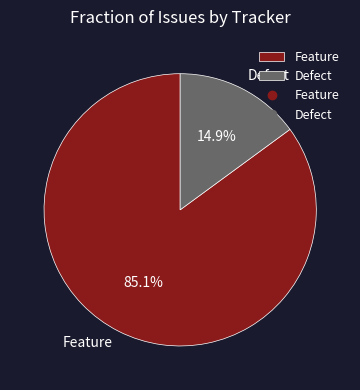

What portion of the pie excludes Feature?

14.9%